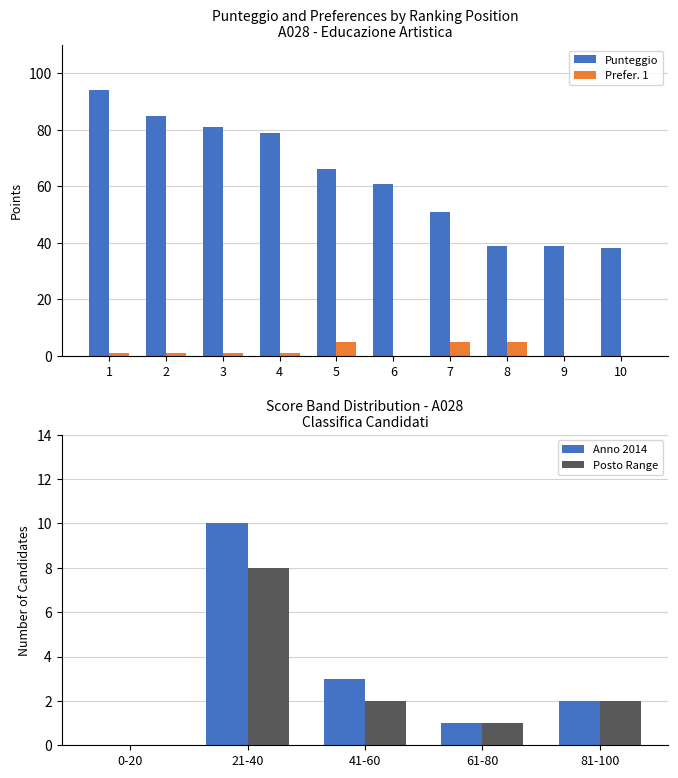

The value of Punteggio at 8 is 39. True or false?

True